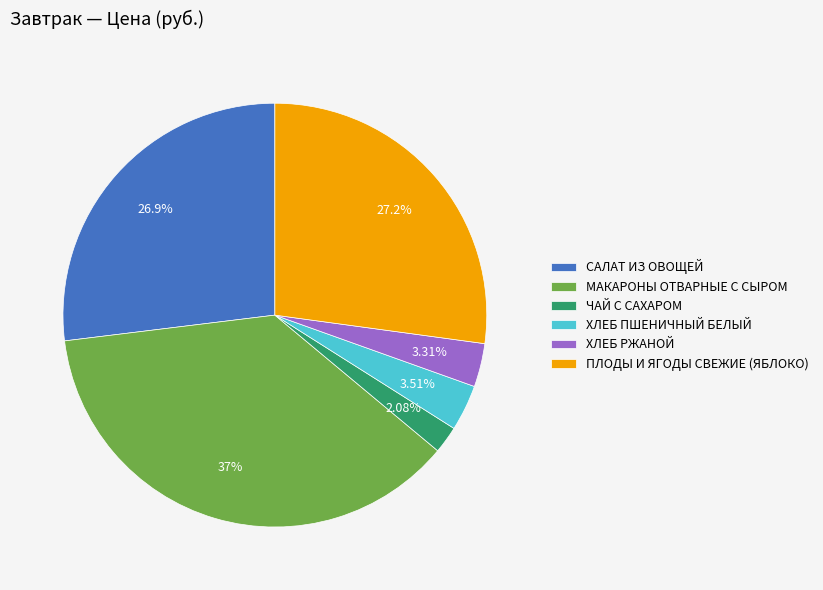

To the nearest percent, what is the difference between the ЧАЙ С САХАРОМ and МАКАРОНЫ ОТВАРНЫЕ С СЫРОМ slice percentages?

35%